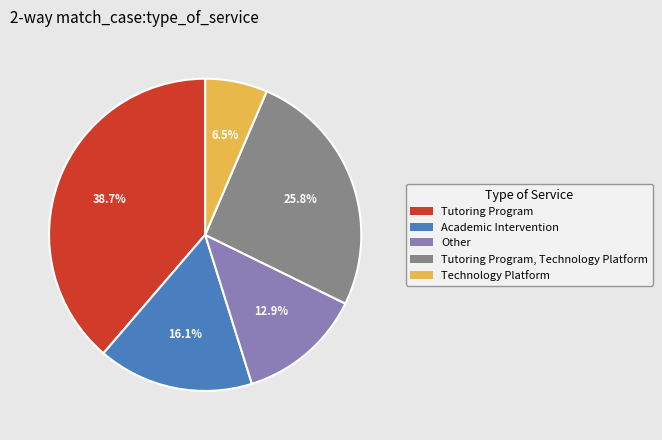

How many slices are in this pie chart?

5